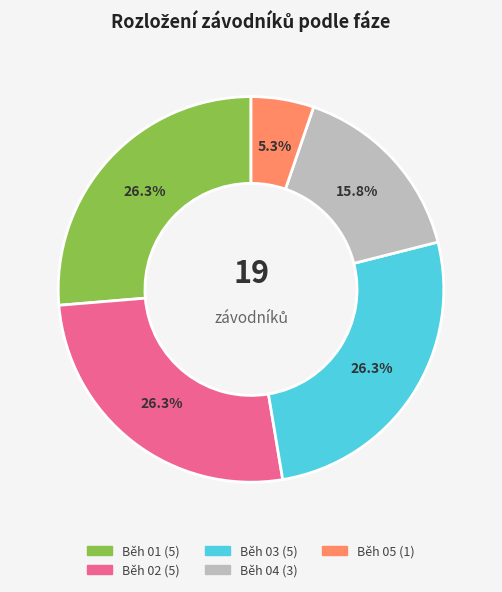

Approximately how many times larger is the value at Běh 05 compared to Běh 01?

0.2